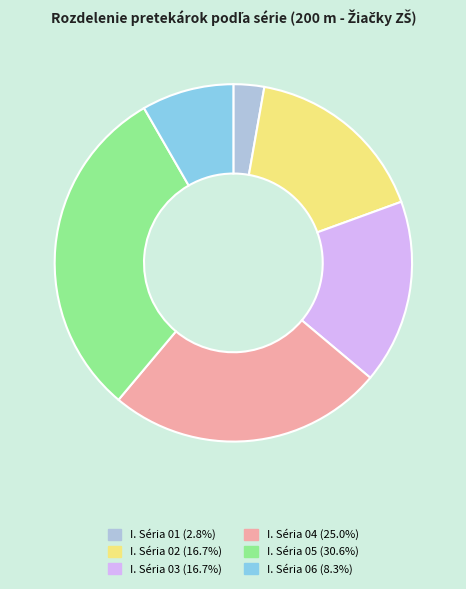

Approximately how many times larger is the value at I. Séria 05 (30.6%) compared to I. Séria 04 (25.0%)?

1.2